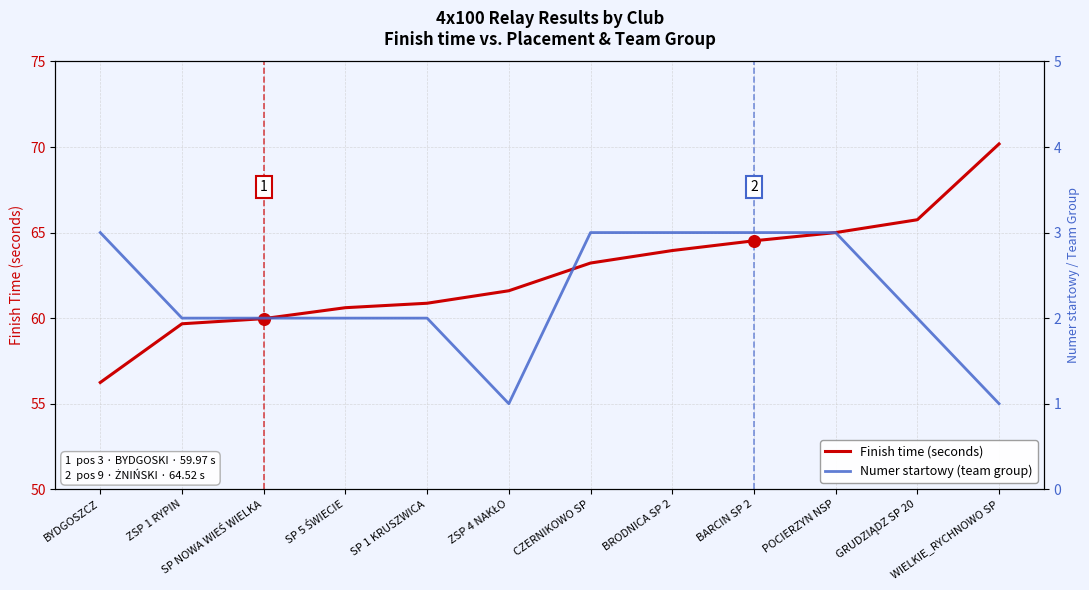

Which series contains the lowest Y value?

Numer startowy (team group)